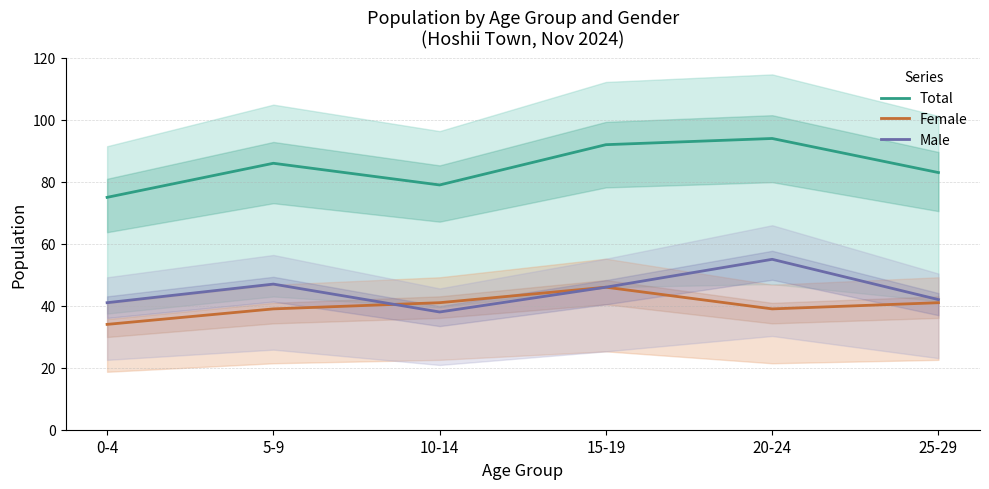

Where is Female nearest to the value 40?

5-9